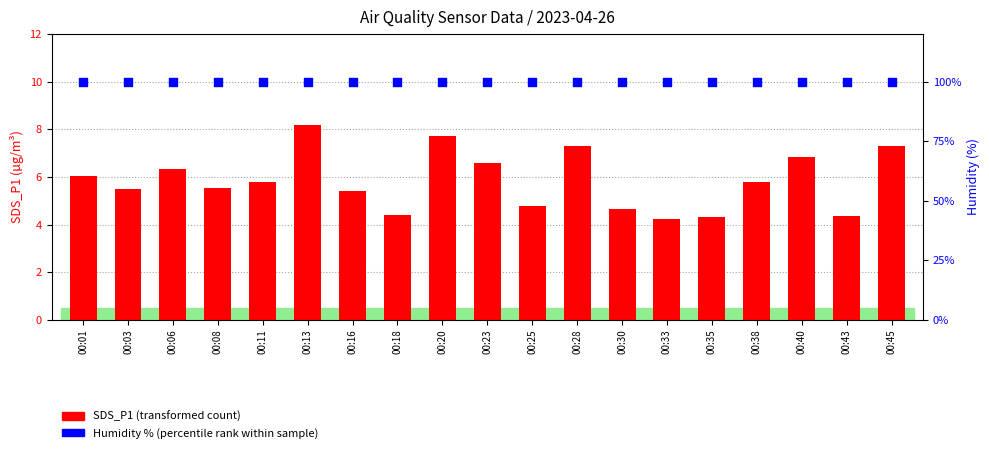

Which series has the widest spread of Y values?

SDS_P1 (transformed count)